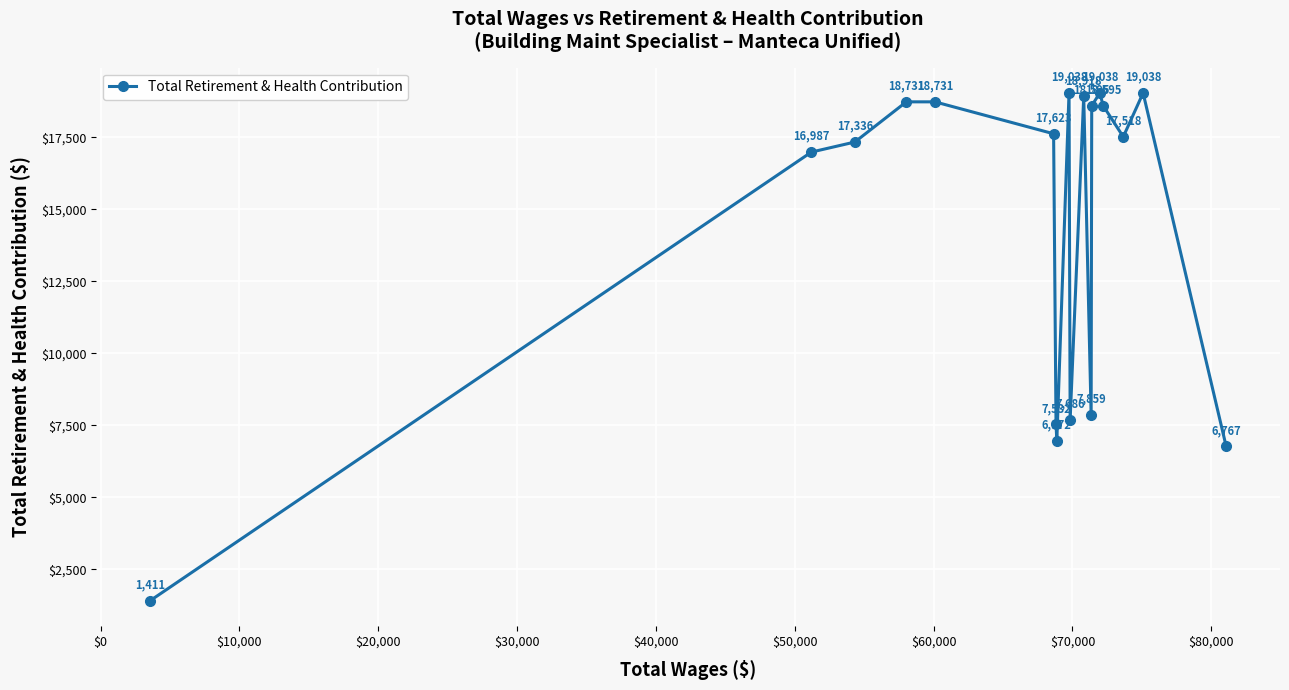

What is the sum of all values?

258375